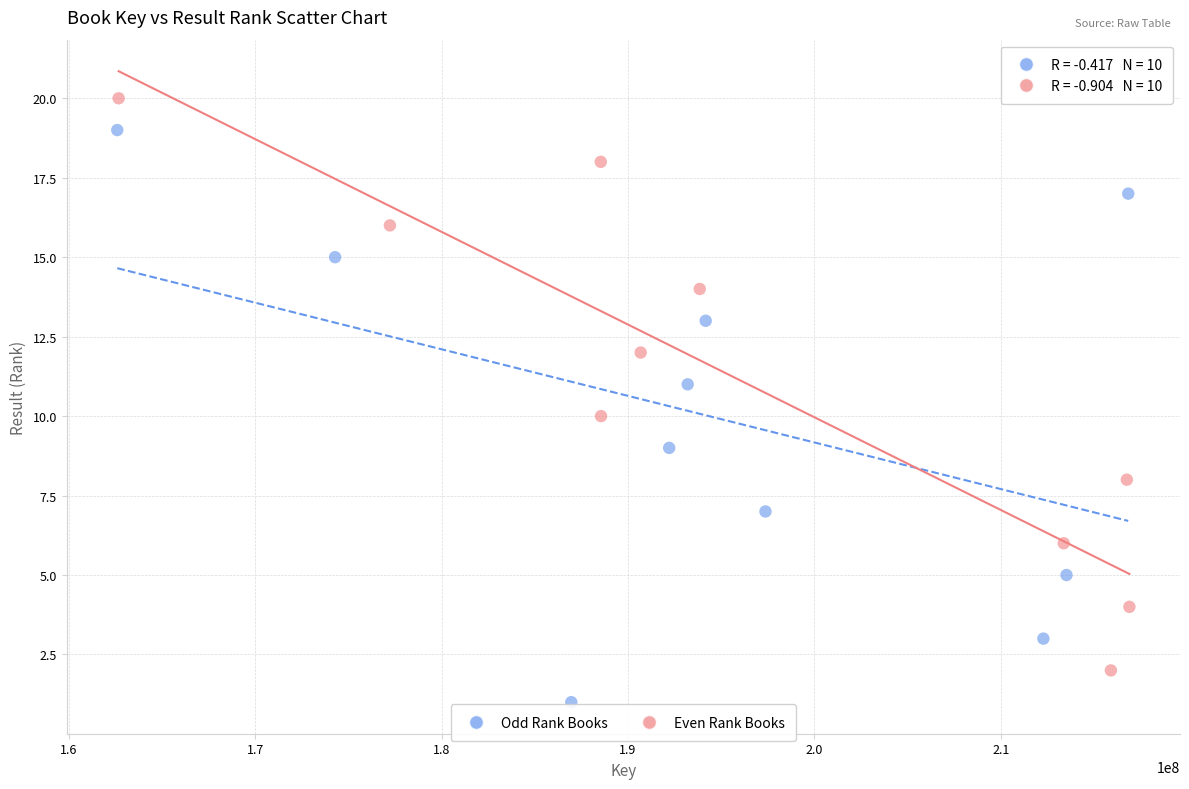

Which series contains the highest Y value?

Even Rank Books